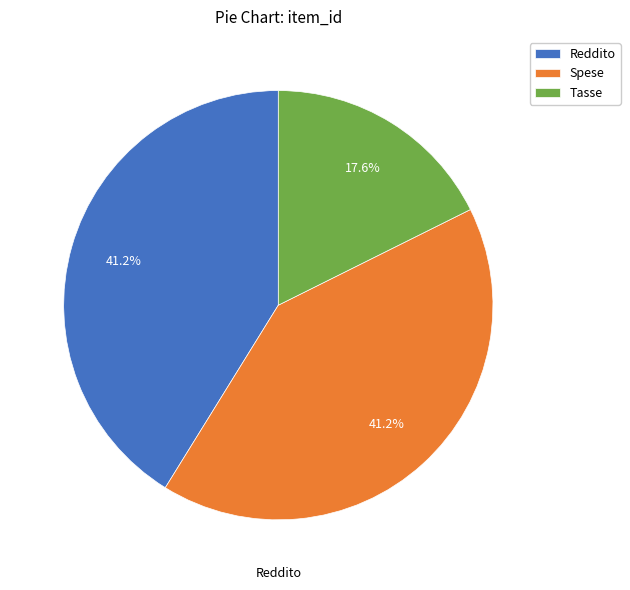

Approximately how many times larger is the value at Spese compared to Tasse?

2.3